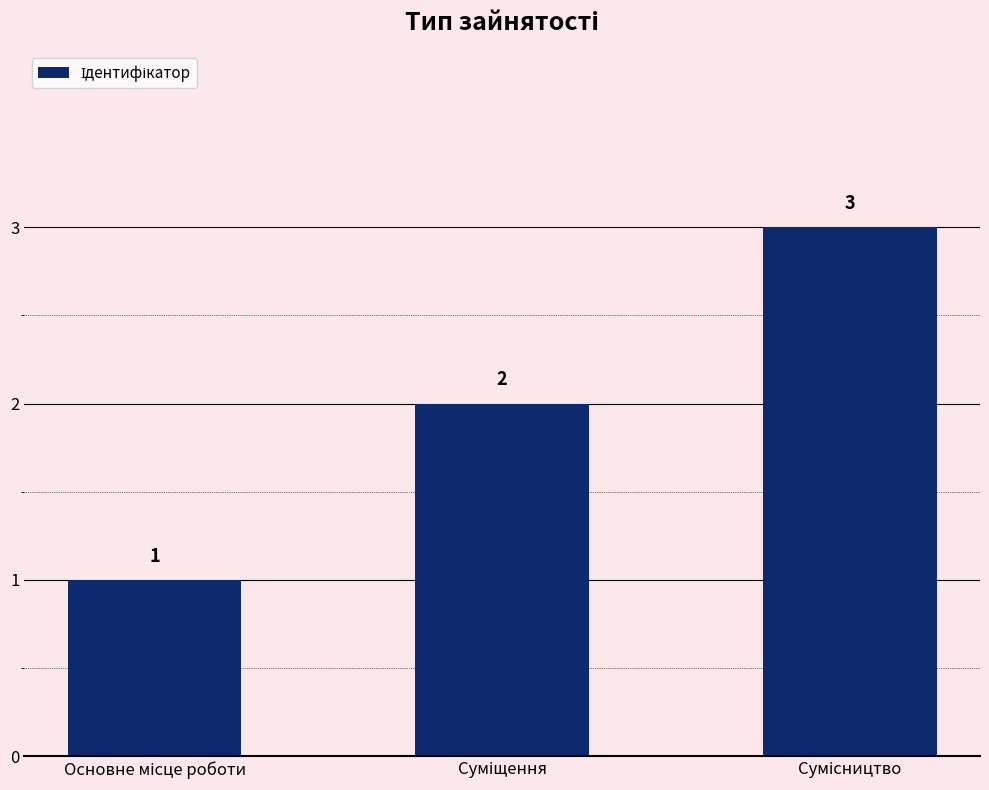

How many values are between 1 and 3?

3